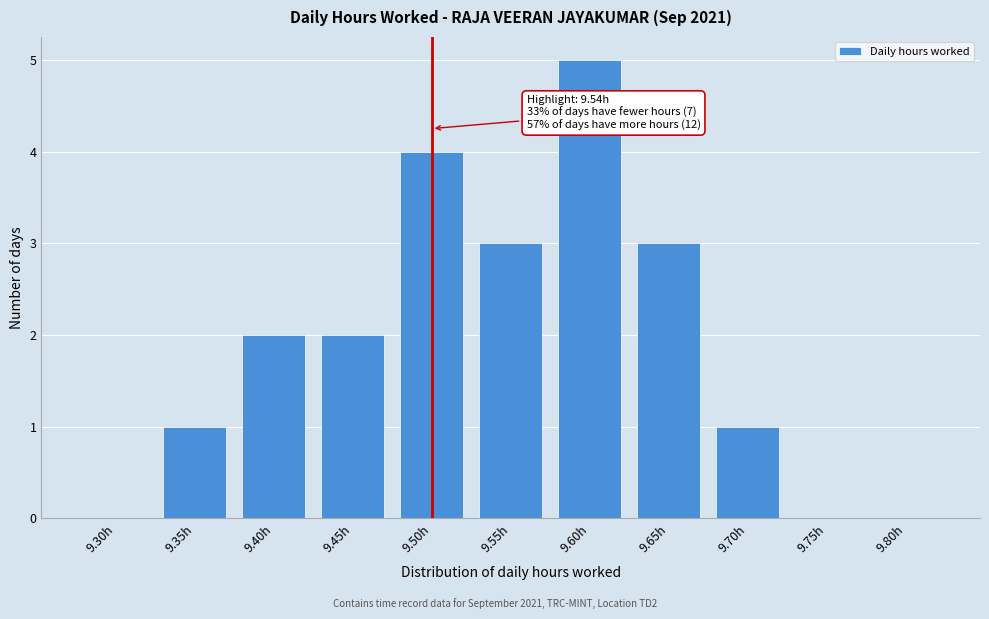

Reading left to right, what are all the values shown in this chart?

9.30h=0	9.35h=1	9.40h=2	9.45h=2	9.50h=4	9.55h=3	9.60h=5	9.65h=3	9.70h=1	9.75h=0	9.80h=0